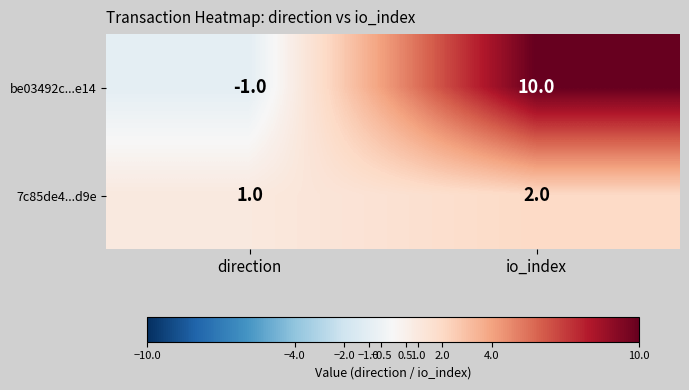

At which label is be03492c...e14 closest to 4?

direction